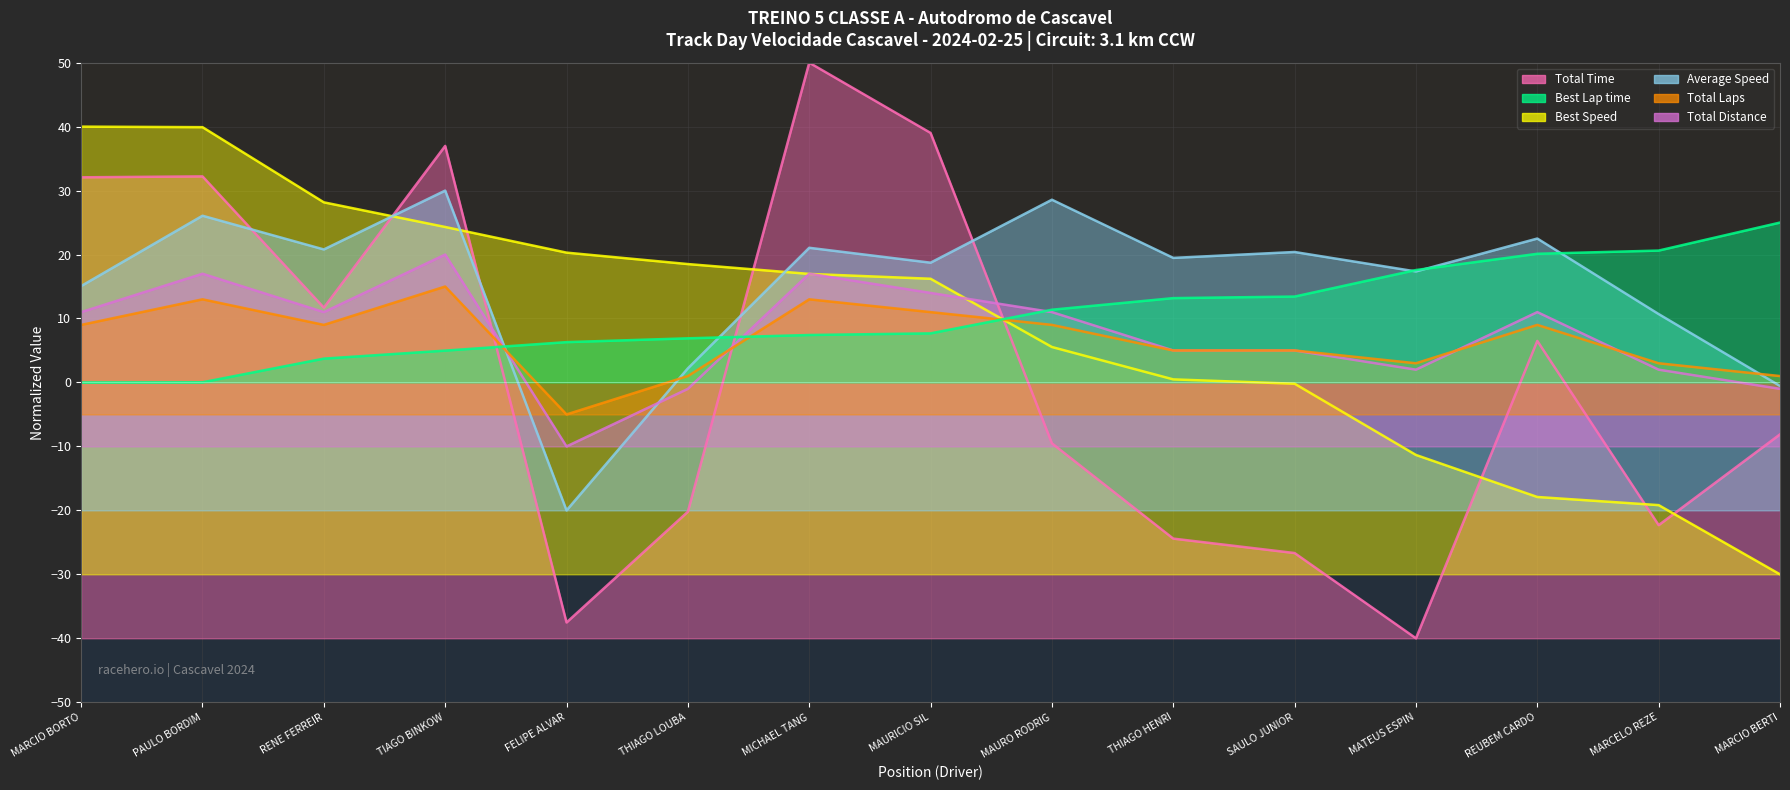

At which label does Best Speed first exceed 16?

MARCIO BORTO